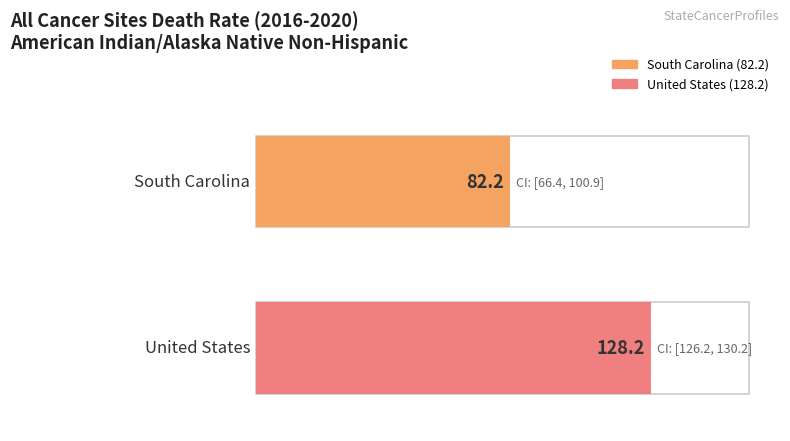

Where does the Upper CI series first go above 130?

United States